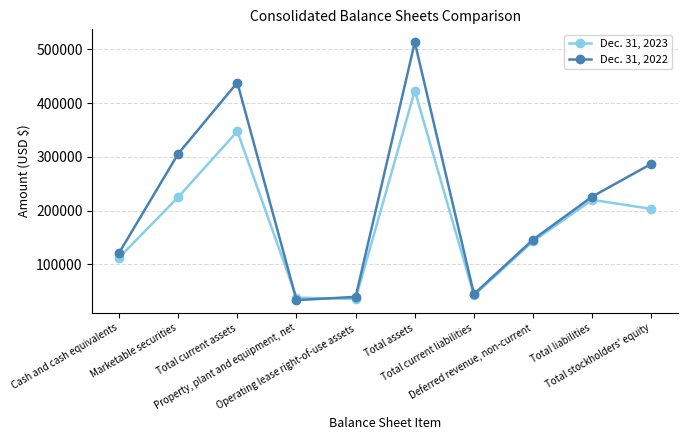

Reading left to right, extract all data points from this chart.

Dec. 31, 2023: Cash and cash equivalents=112520	Marketable securities=225157	Total current assets=347597	Property, plant and equipment, net=38232	Operating lease right-of-use assets=35773	Total assets=423411	Total current liabilities=42481	Deferred revenue, non-current=143024	Total liabilities=220177	Total stockholders' equity=203234
Dec. 31, 2022: Cash and cash equivalents=121231	Marketable securities=305931	Total current assets=438421	Property, plant and equipment, net=33484	Operating lease right-of-use assets=39591	Total assets=513499	Total current liabilities=44685	Deferred revenue, non-current=146195	Total liabilities=226236	Total stockholders' equity=287263